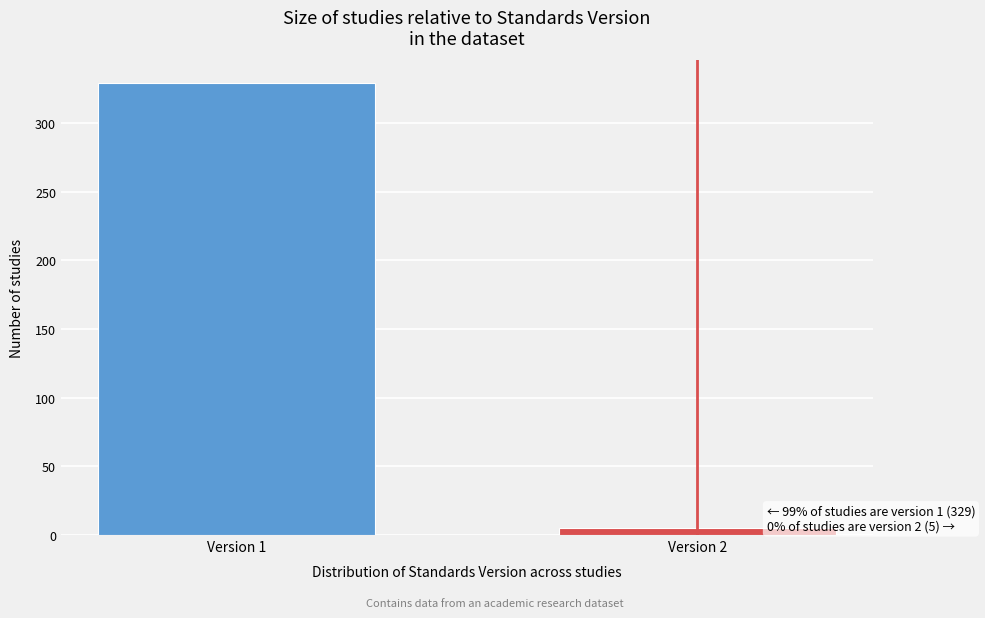

Reading left to right, extract all data points from this chart.

Version 1=329	Version 2=5